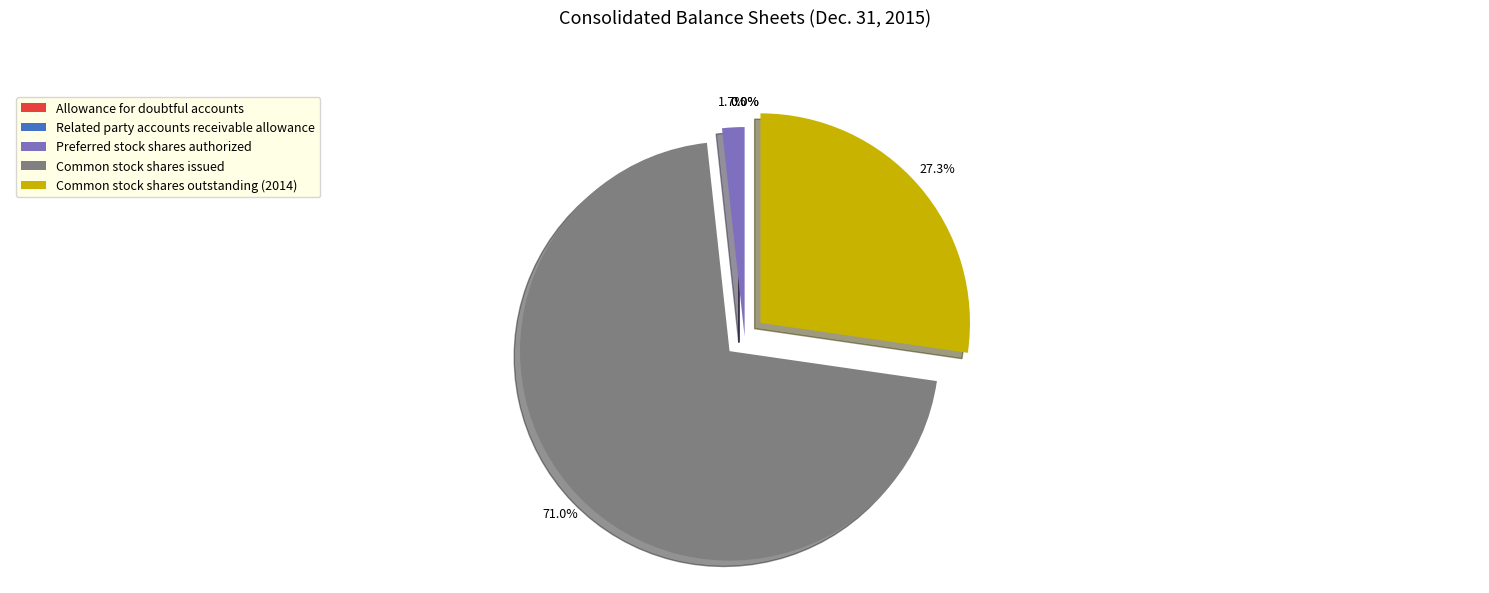

What is the largest slice in the pie chart?

Common stock shares issued